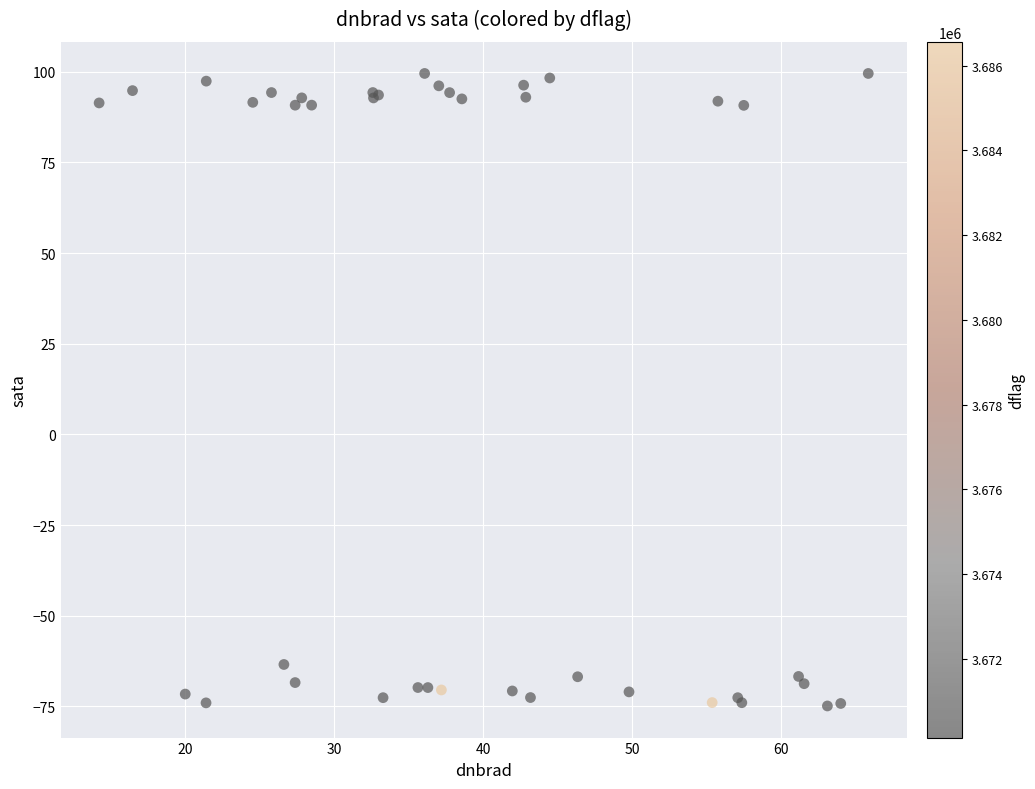

What Y value in the scatter plot is closest to 12?

-63.4